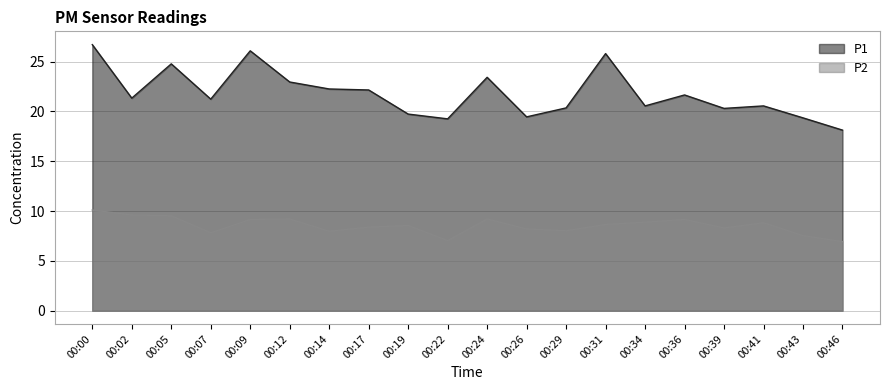

Is the value of P1 at 00:24 greater than the value of P2 at 00:12?

Yes